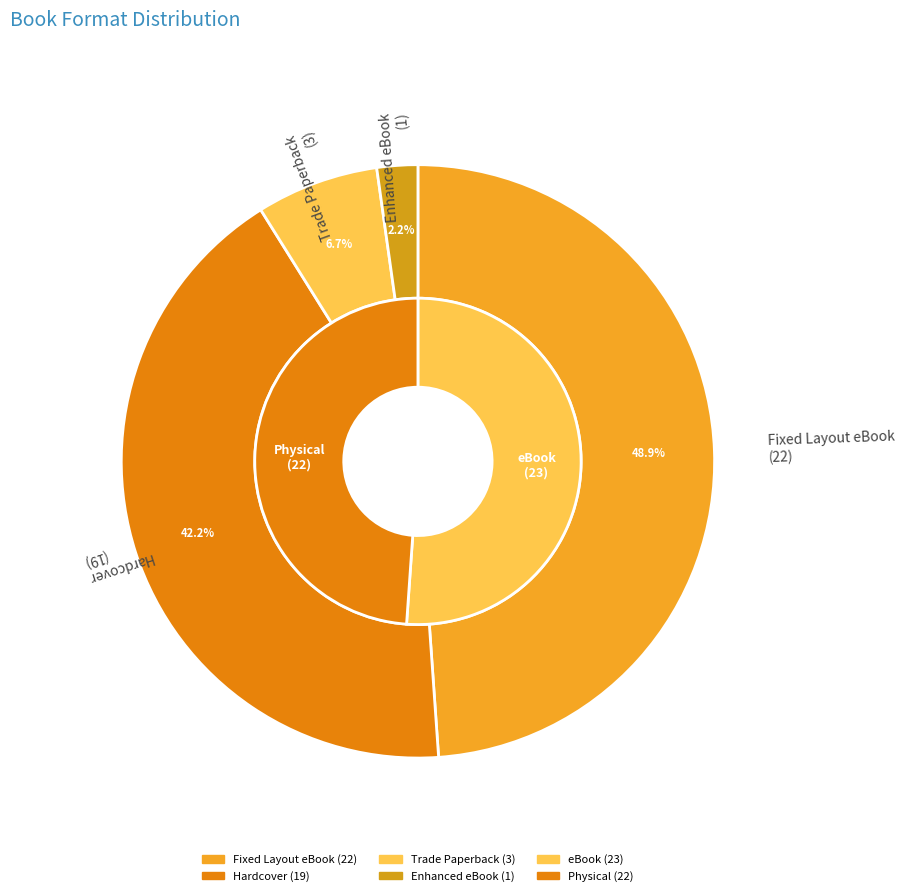

Is it true that Enhanced eBook is 1% of the pie?

False